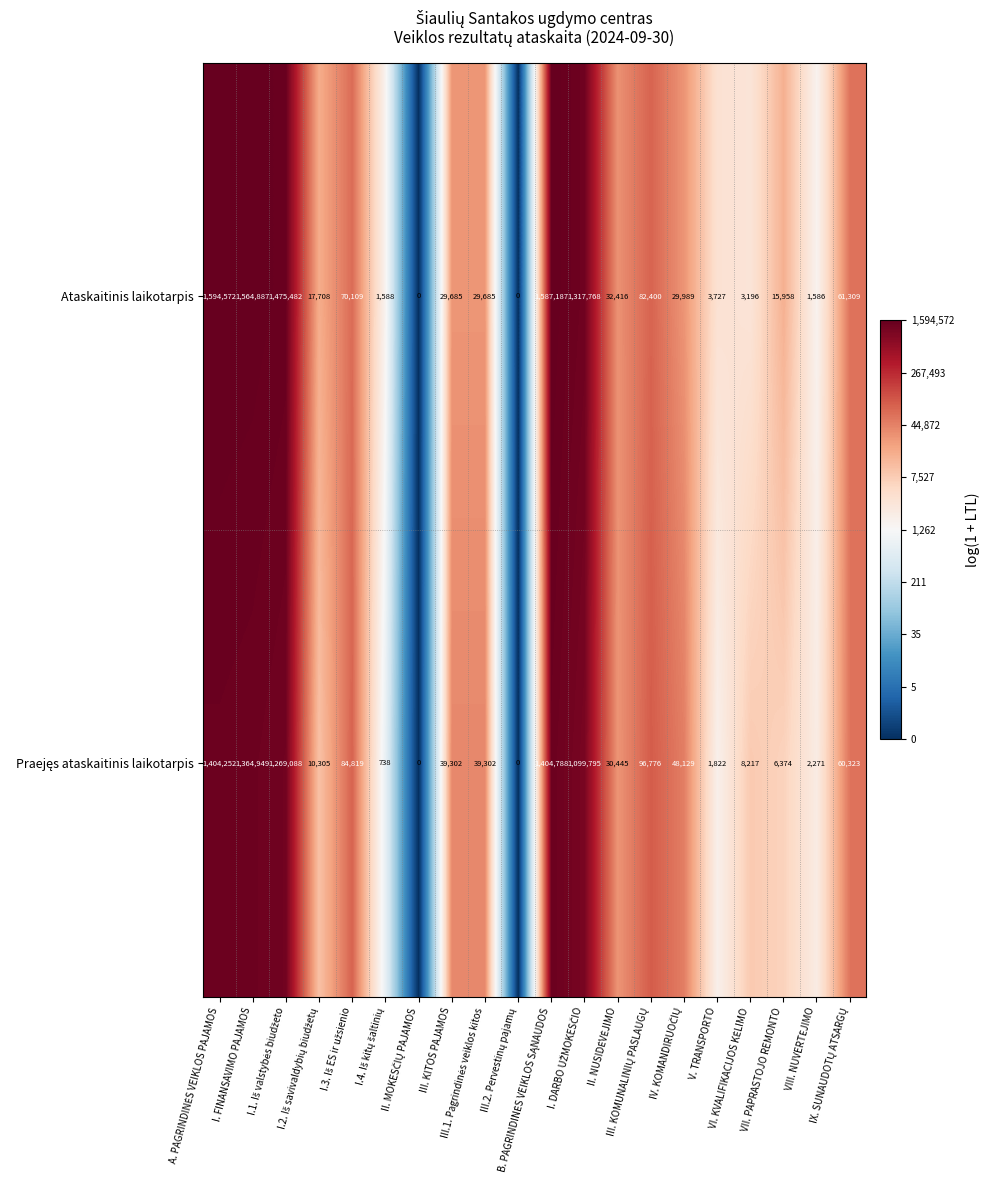

What is the difference between the maximum and second lowest values in the Ataskaitinis laikotarpis series?

1594572